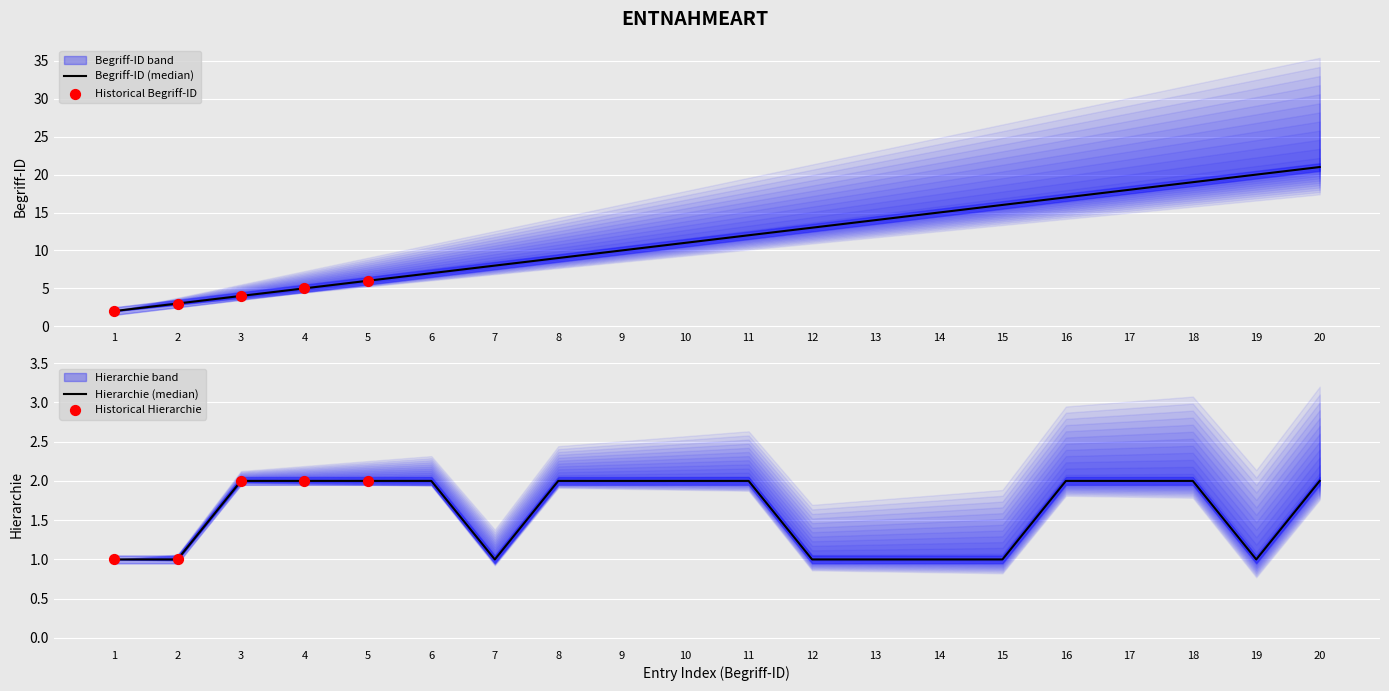

Which series has the largest total across all categories?

Begriff-ID